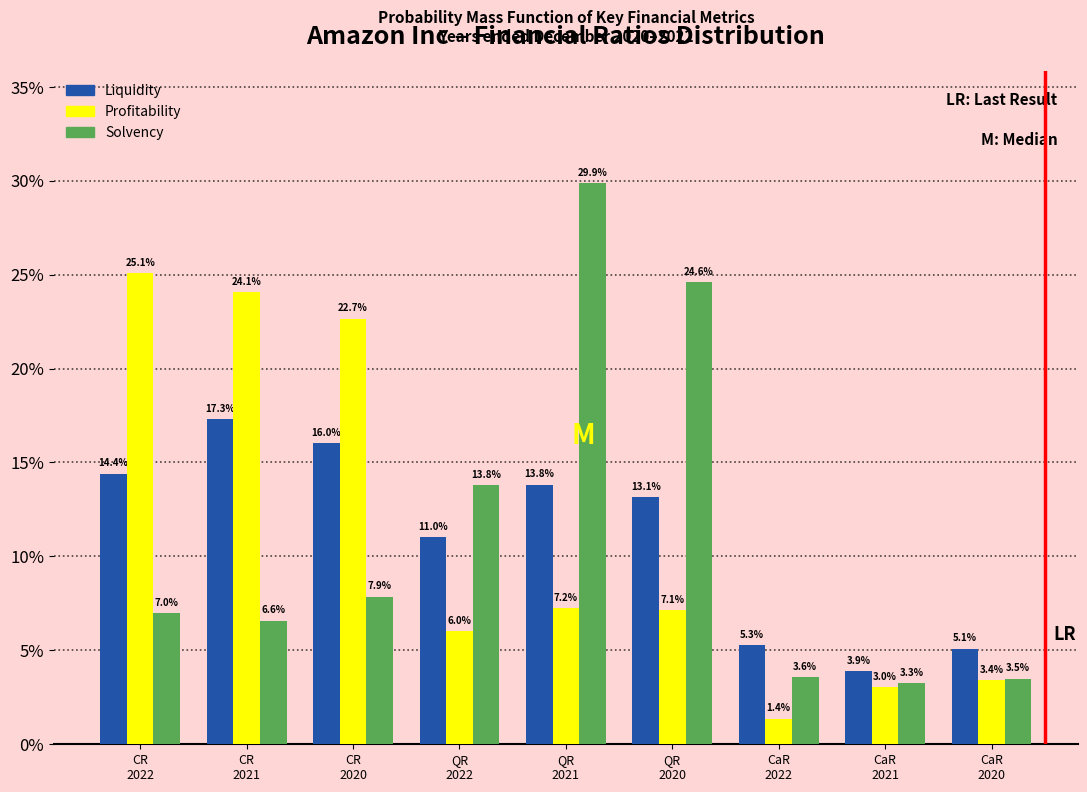

Reading left to right, list all the values displayed in this chart.

Liquidity: 14.4	17.3	16.0	11.0	13.8	13.1	5.3	3.9	5.1
Profitability: 25.1	24.1	22.7	6.0	7.2	7.1	1.4	3.0	3.4
Solvency: 7.0	6.6	7.9	13.8	29.9	24.6	3.6	3.3	3.5